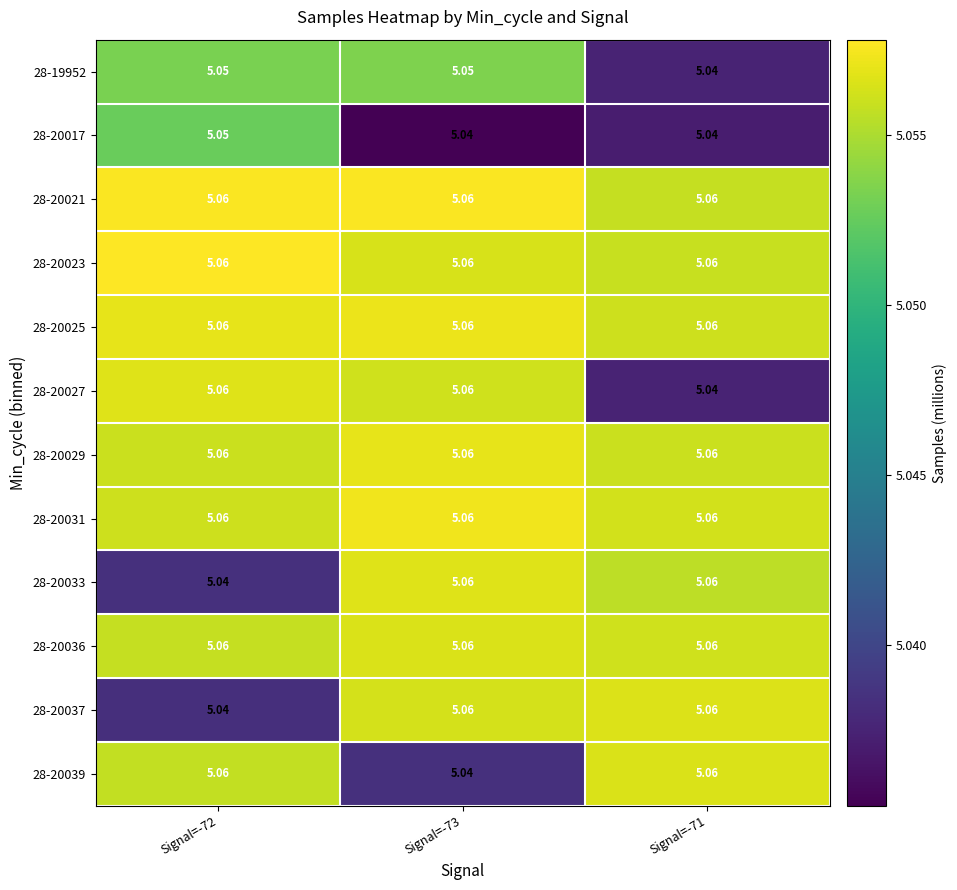

Is the value of 28-20039 at Signal=-73 greater than the value of 28-20021 at Signal=-73?

No